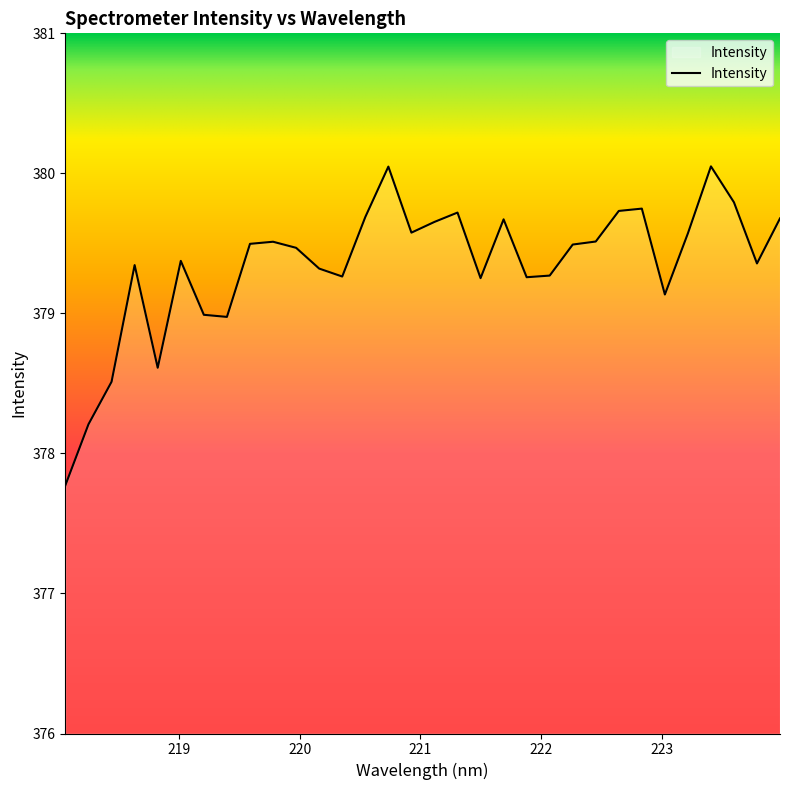

What is the minimum value shown in the chart?

377.8